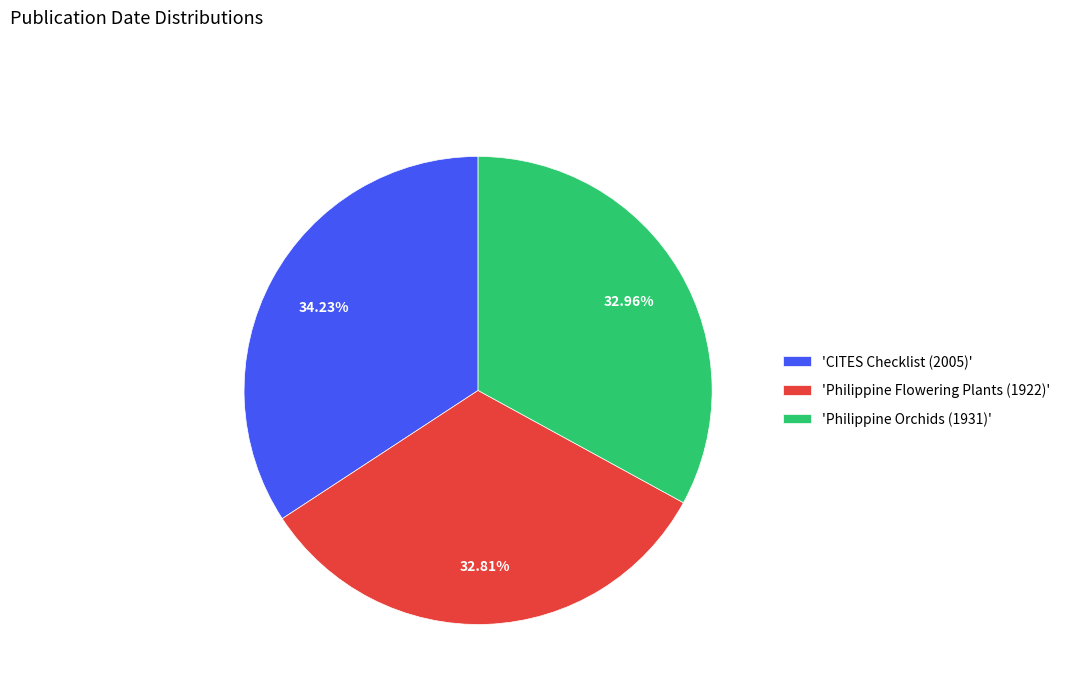

Which category has the biggest portion of the pie?

'CITES Checklist (2005)'